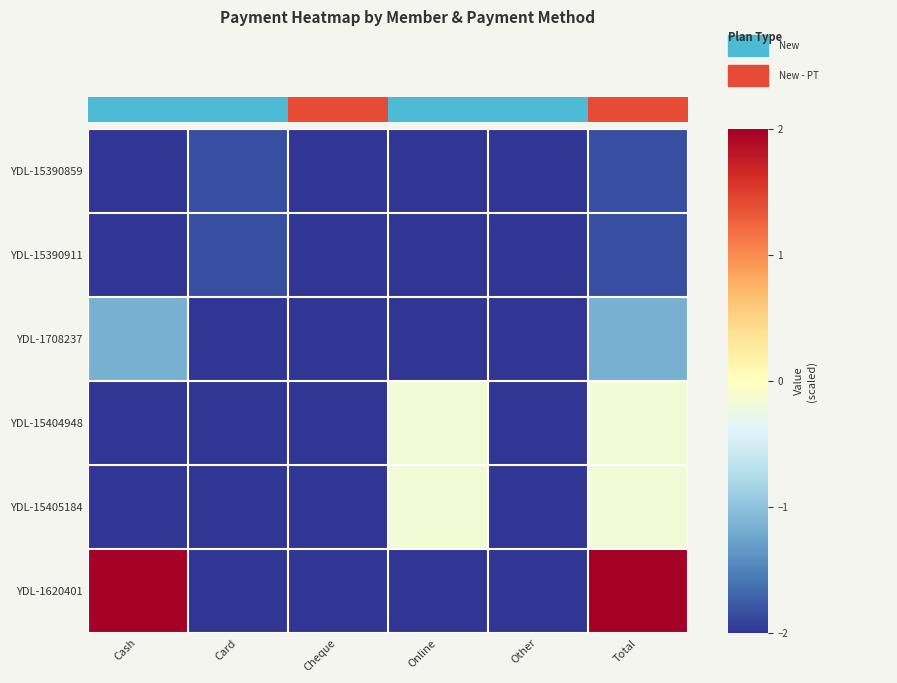

Which series changed the most between Card and Other?

YDL-15390859